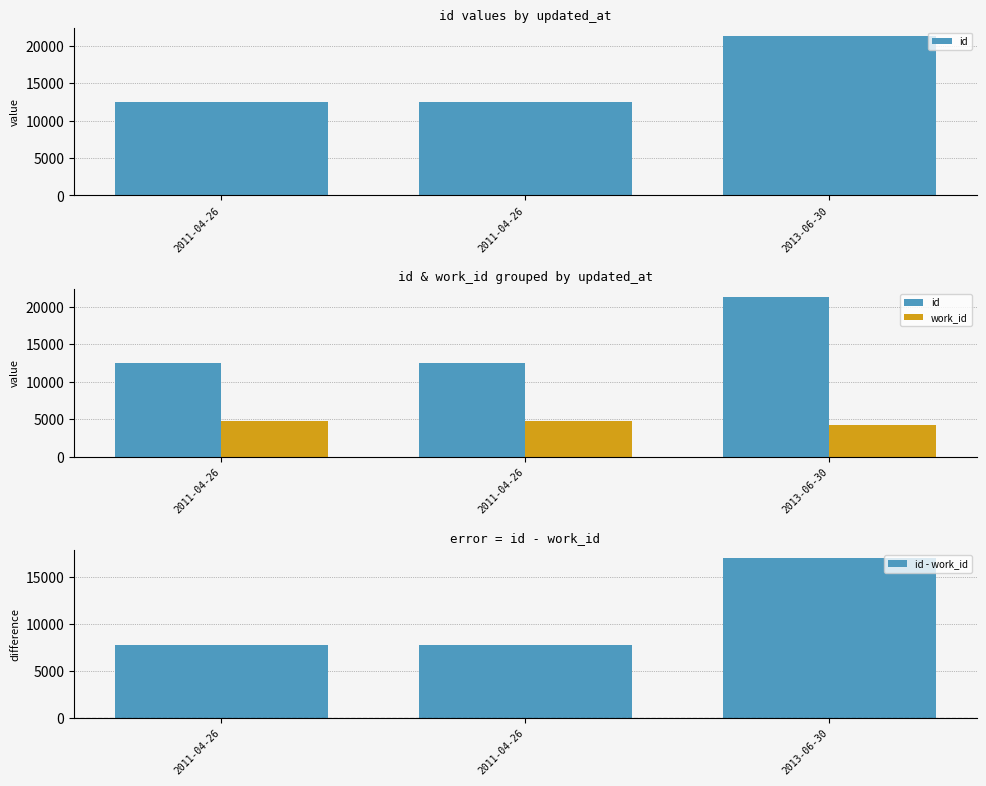

What is the difference between the highest and lowest values at 2011-04-26?

7787